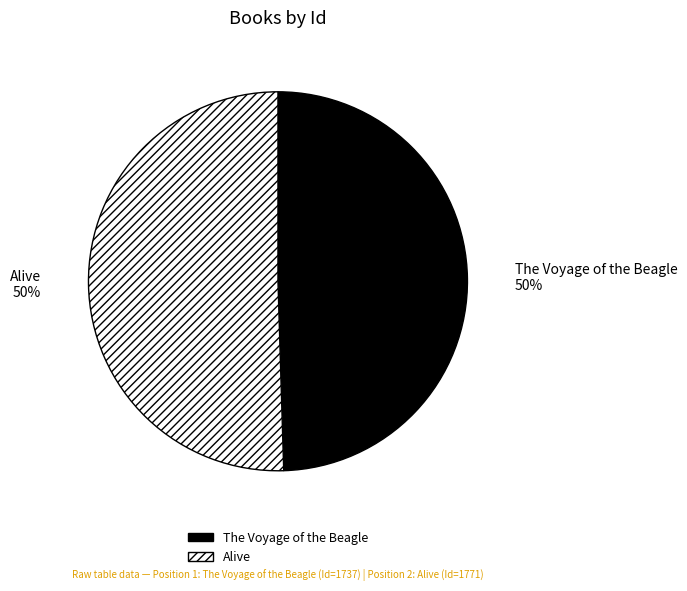

Approximately how many times larger is the value at Alive compared to The Voyage of the Beagle?

1.0